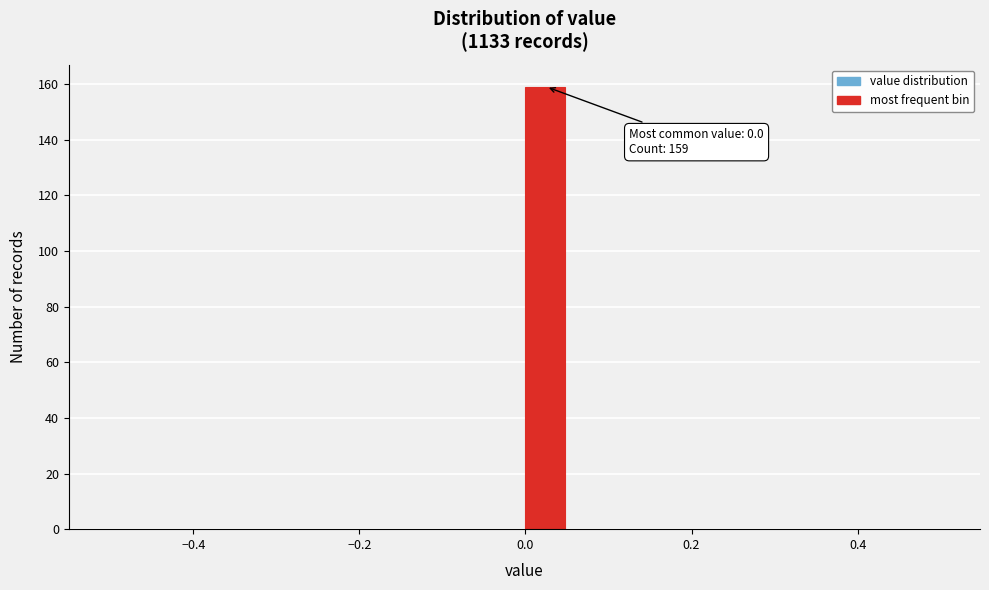

Read against the x-axis, roughly where is the centre of the tallest bar?

0.02